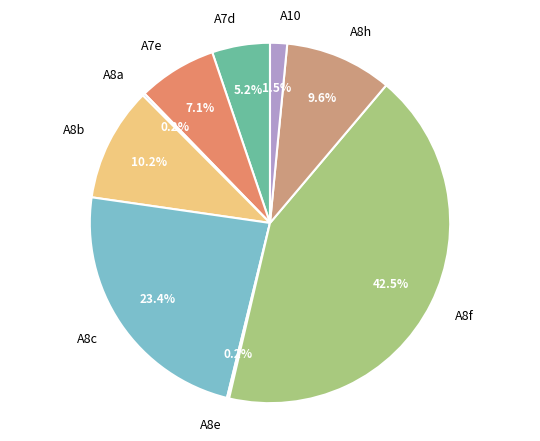

Which slice is the largest?

A8f